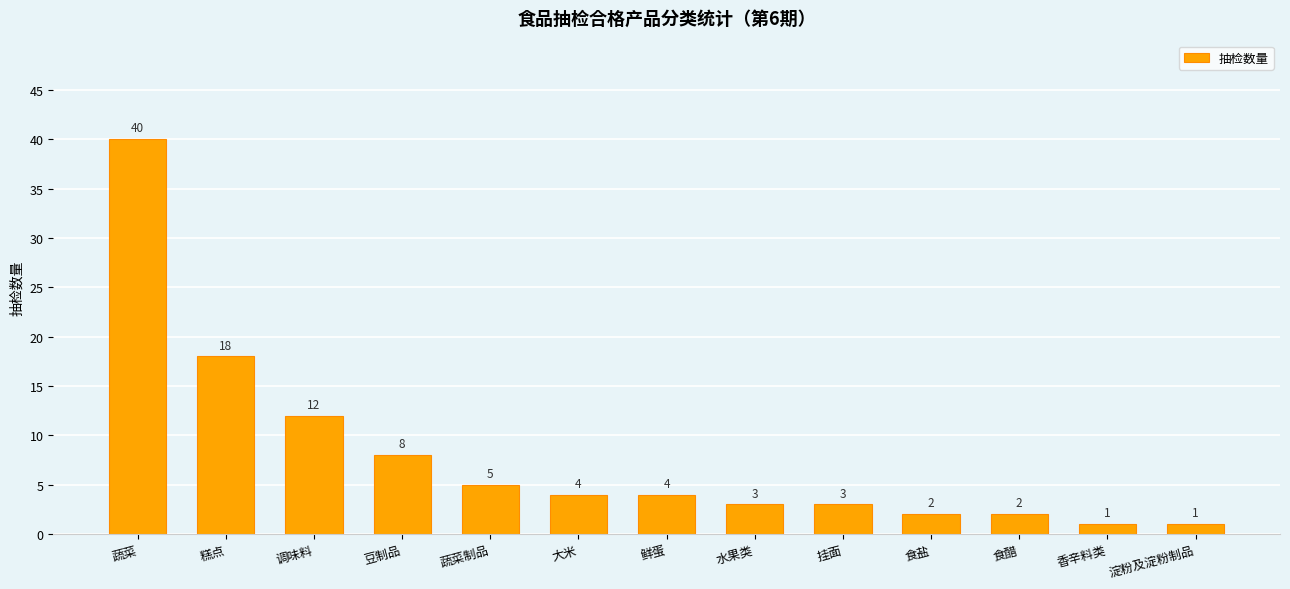

What position from the left is 调味料?

3